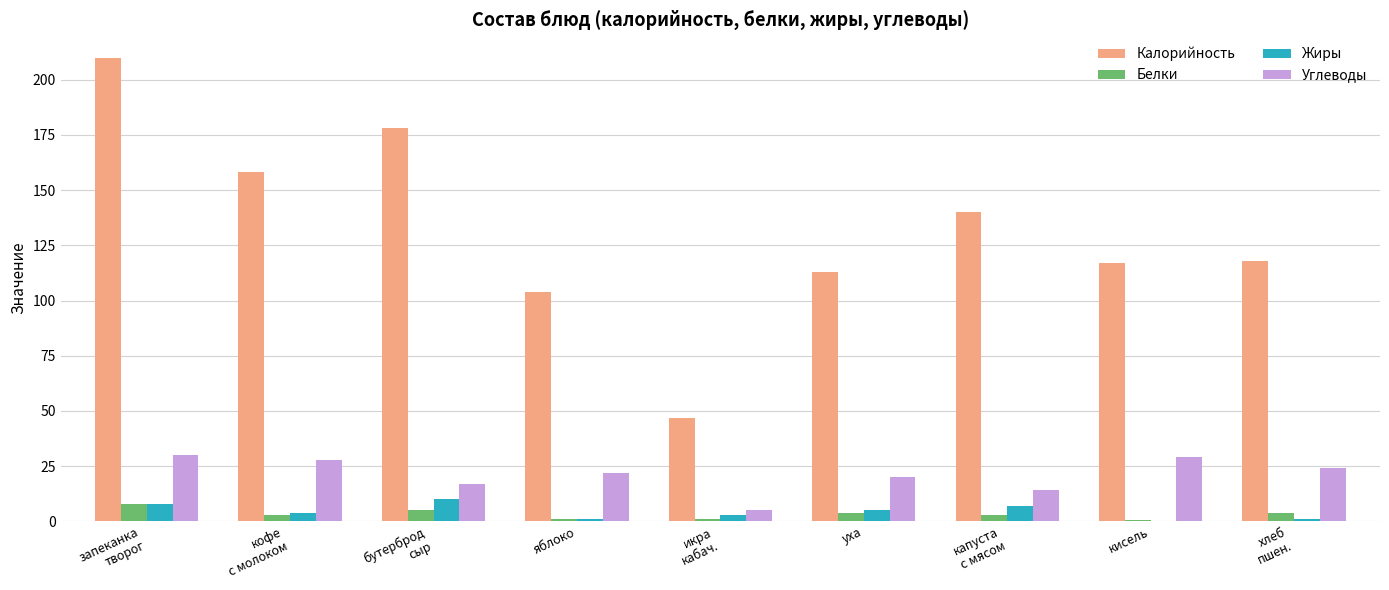

Which series has the largest total across all categories?

Калорийность